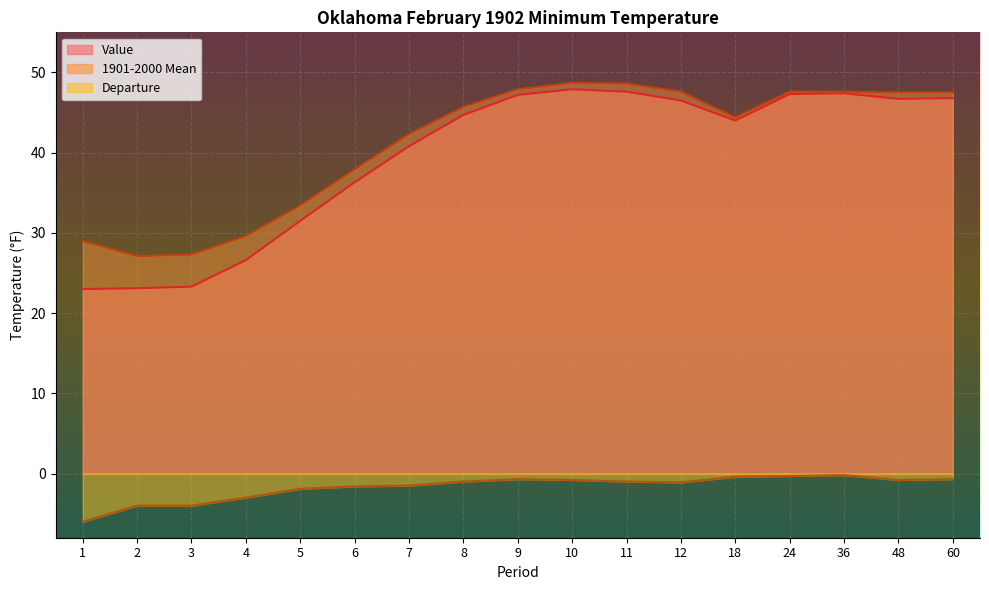

What is the spread (max minus min) of values at 12?

48.7